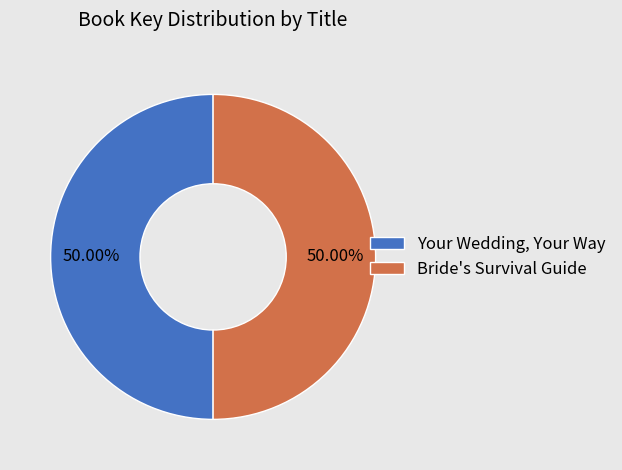

True or false: Bride's Survival Guide accounts for 50% of the total.

True